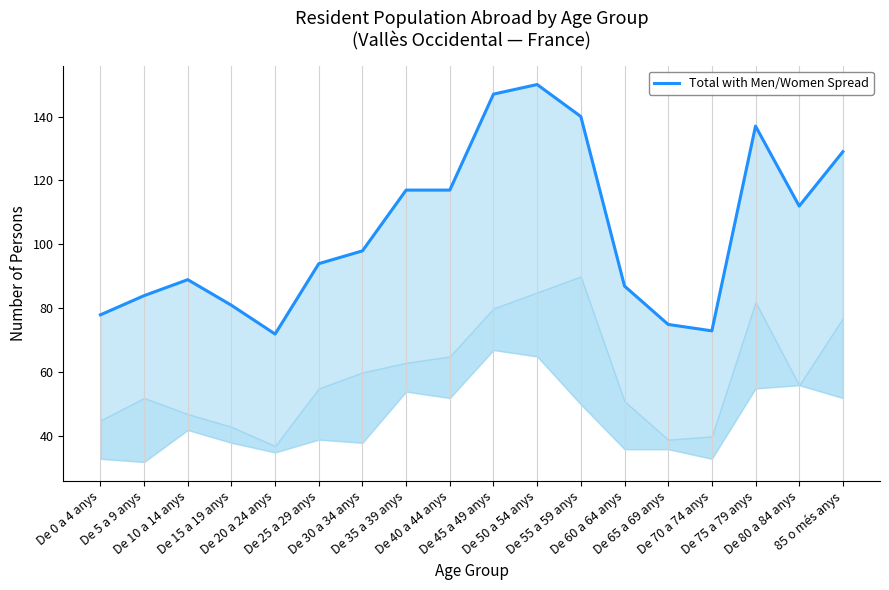

True or false: the data has more than 1 interior local peaks.

True